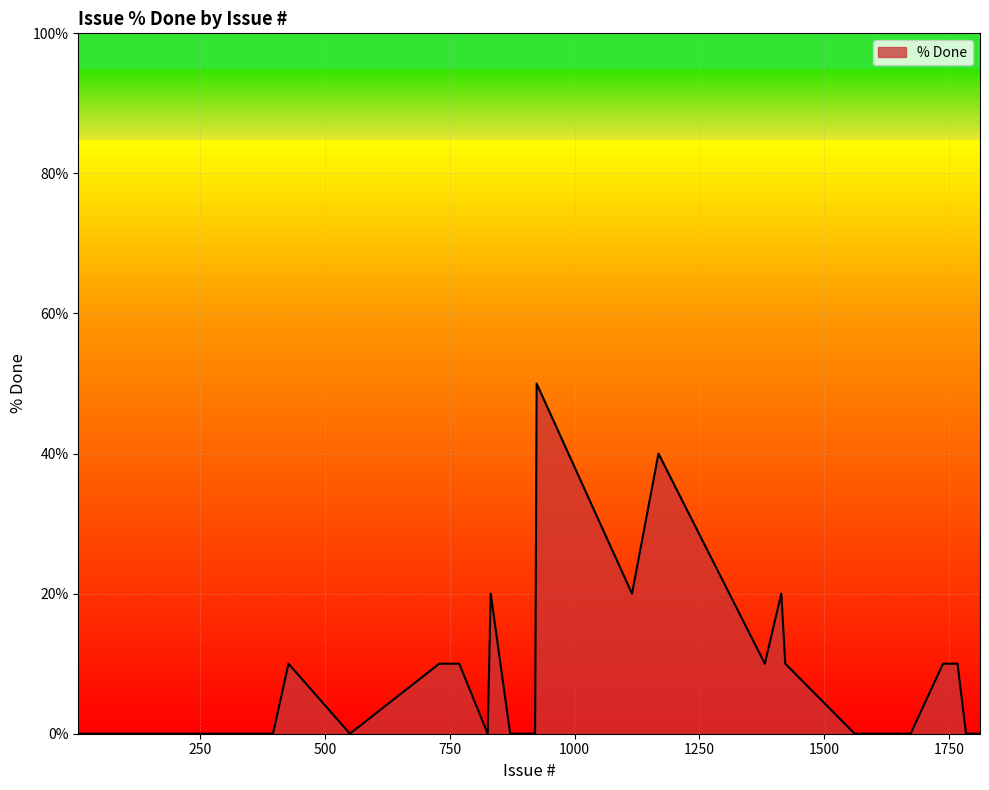

What is the difference between the maximum and minimum values?

50